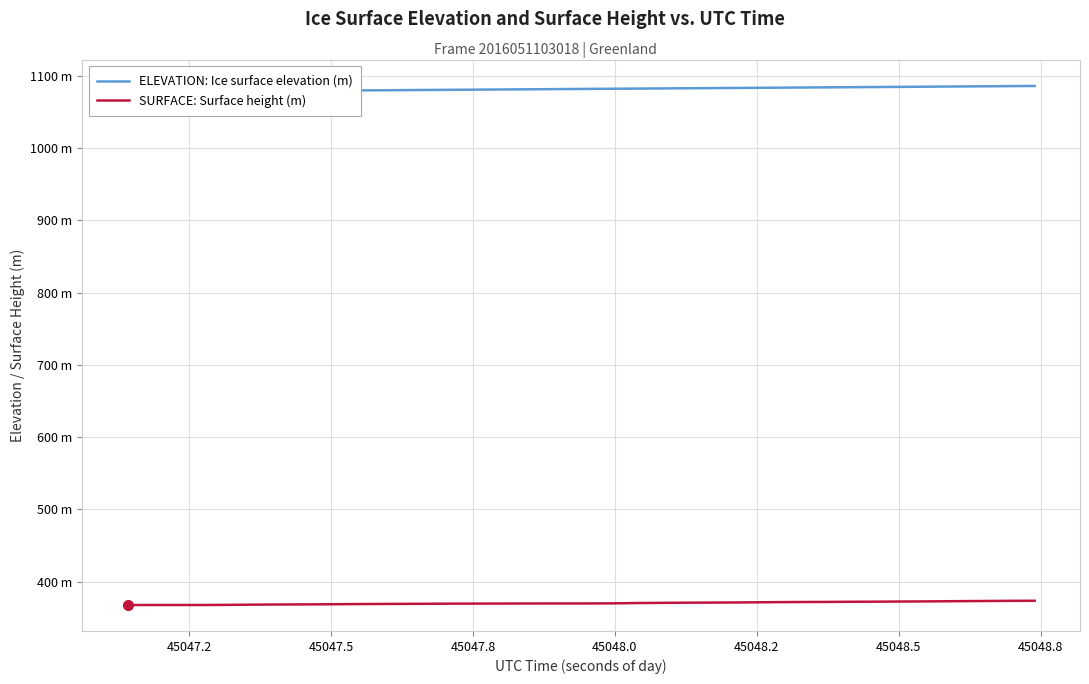

True or false: ELEVATION: Ice surface elevation (m) has more than 1 points higher than both neighbors.

False